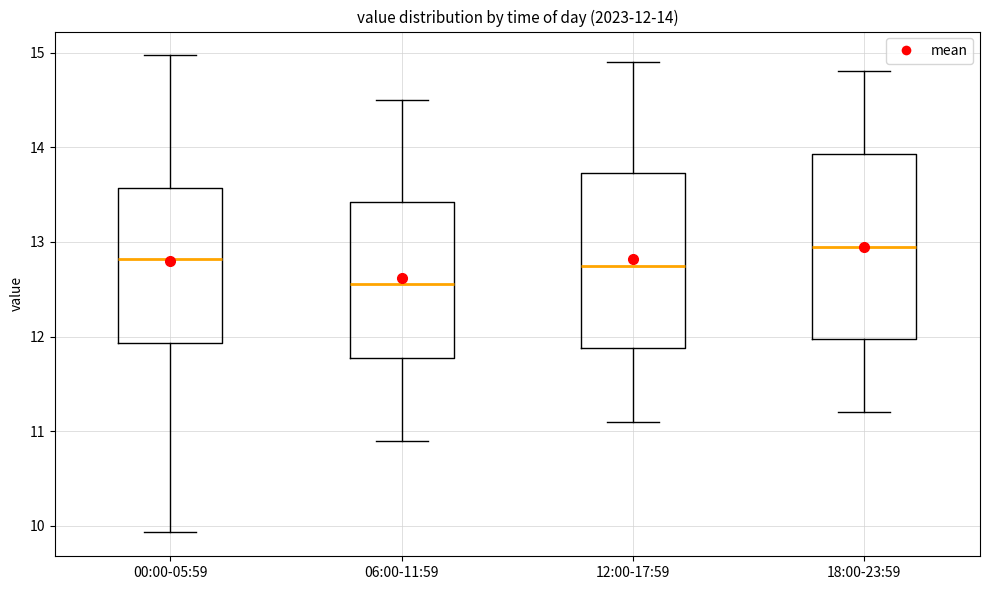

Which box's median line is the highest?

18:00-23:59